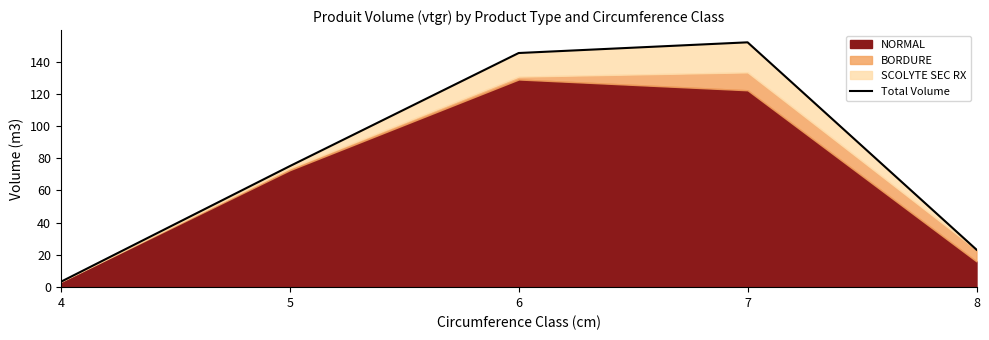

True or false: the data shows 145.3 at 6.

True